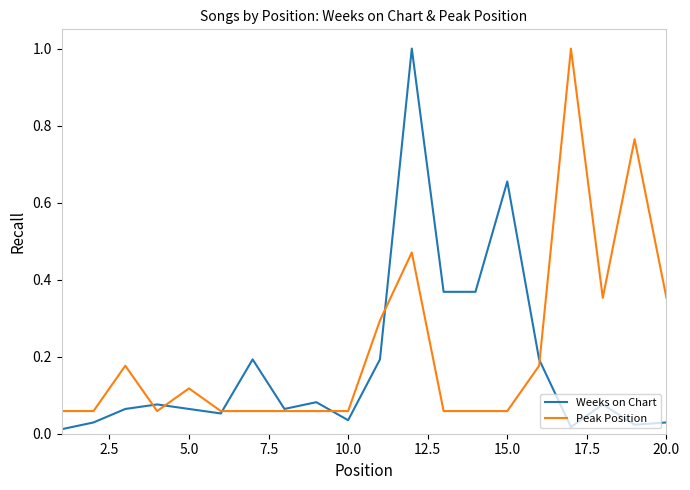

What is the maximum value shown in the chart?

1.0